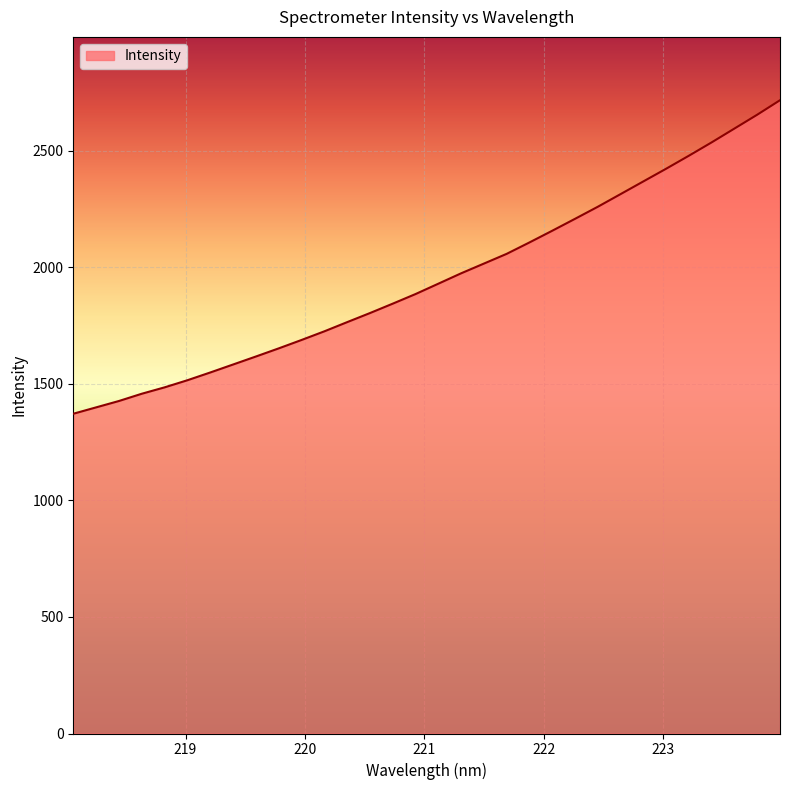

What is the maximum value shown in the chart?

2716.0